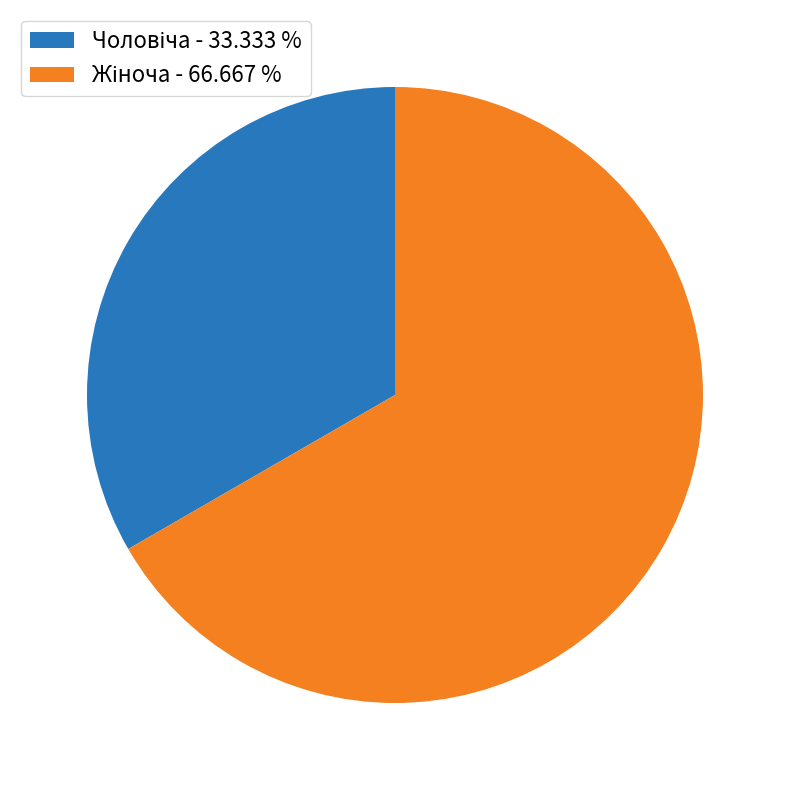

Does any single category account for the majority?

Yes